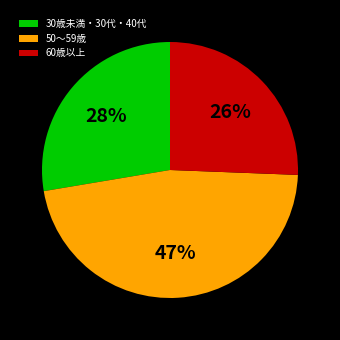

To the nearest percent, what is the difference between the largest and smallest slice percentages?

21%